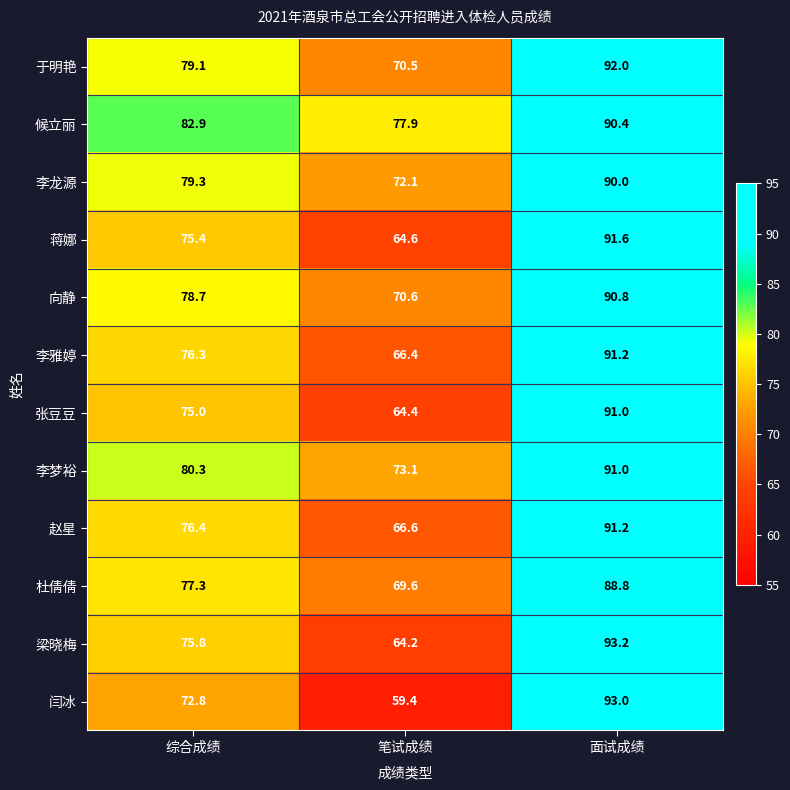

What is the total value across all series at 面试成绩?

1094.2